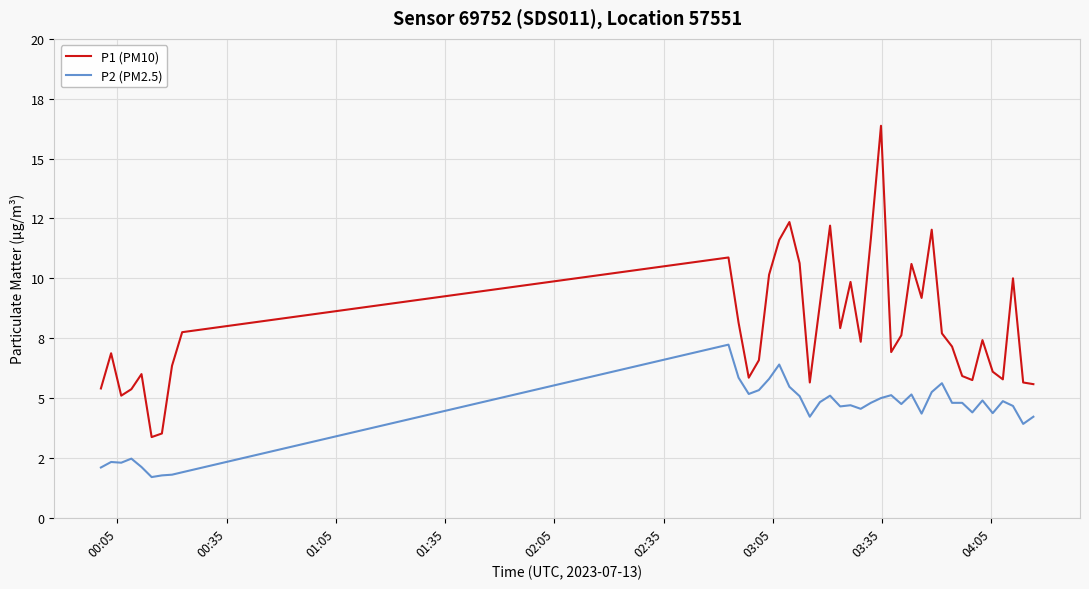

True or false: P2 (PM2.5) and P1 (PM10) intersect in this chart.

False